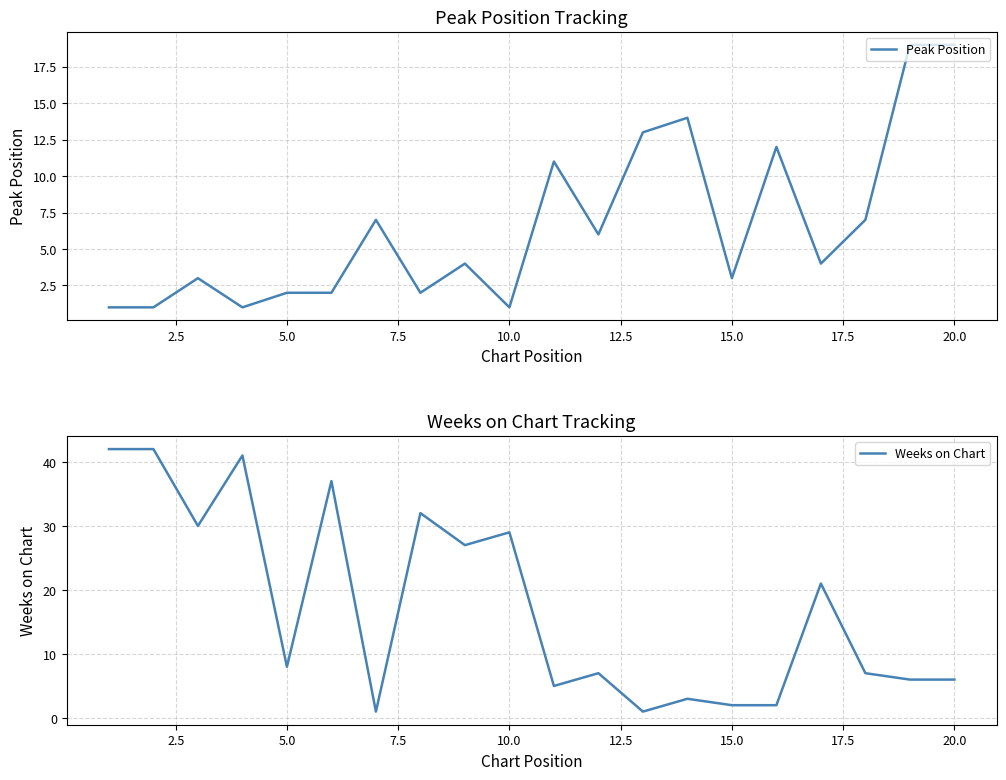

The Peak Position series shows 3 at 15.0. True or false?

True